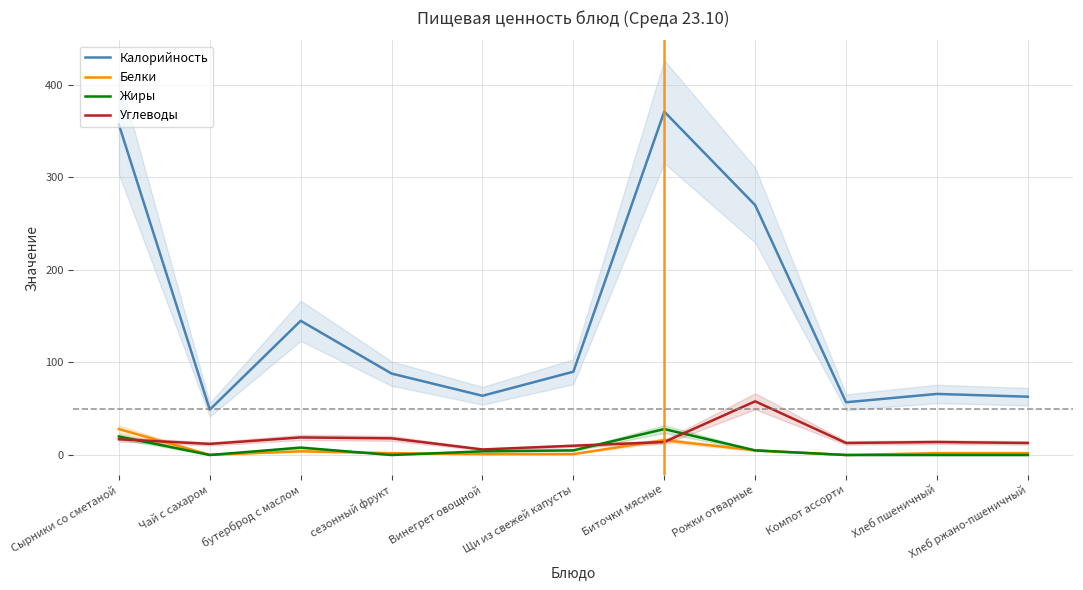

In Жиры, how many points are lower than both neighbors (excluding endpoints)?

2